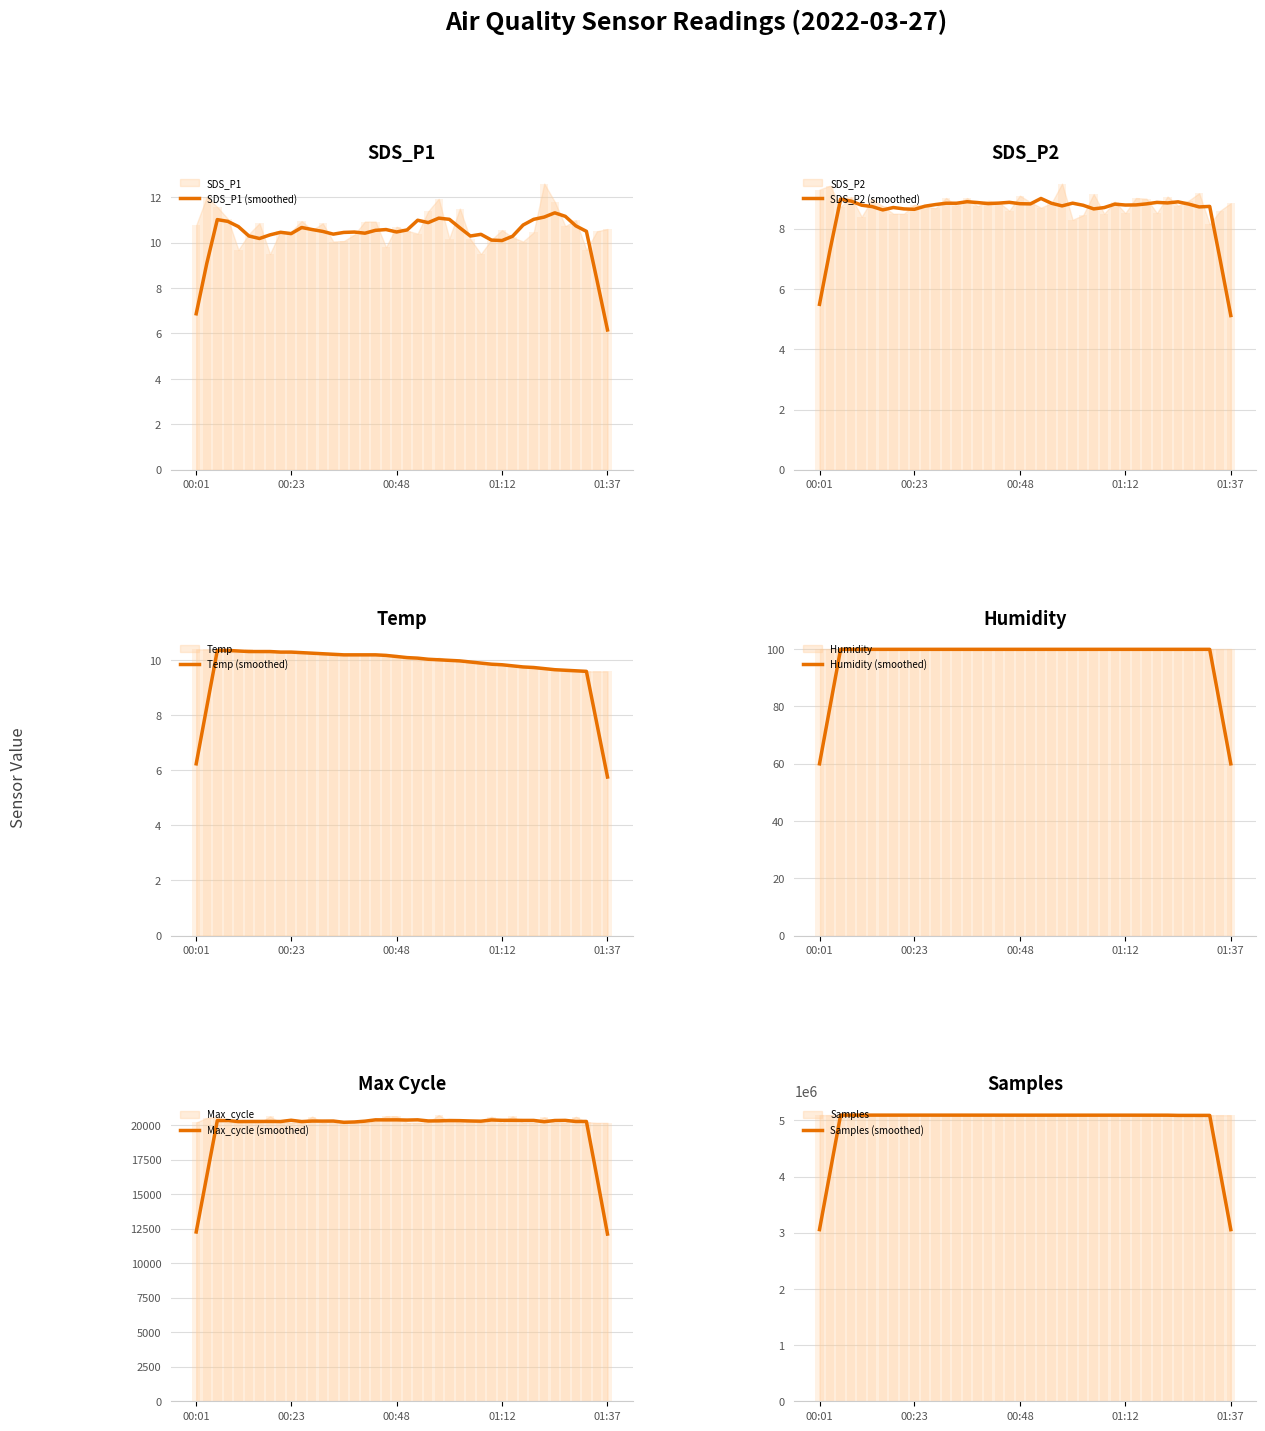

What is the total value across all series at 00:23?

5114801.4